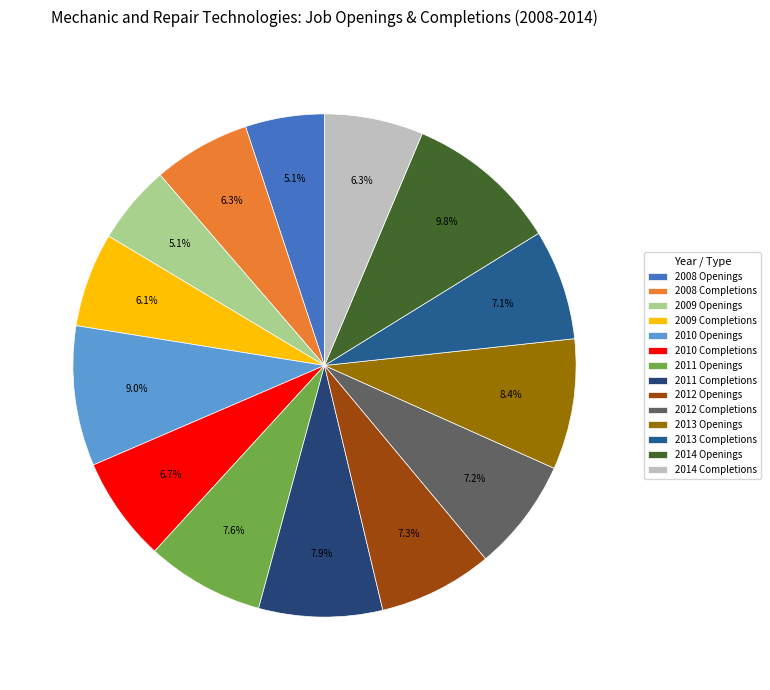

What portion of the pie excludes 2013 Completions?

92.9%